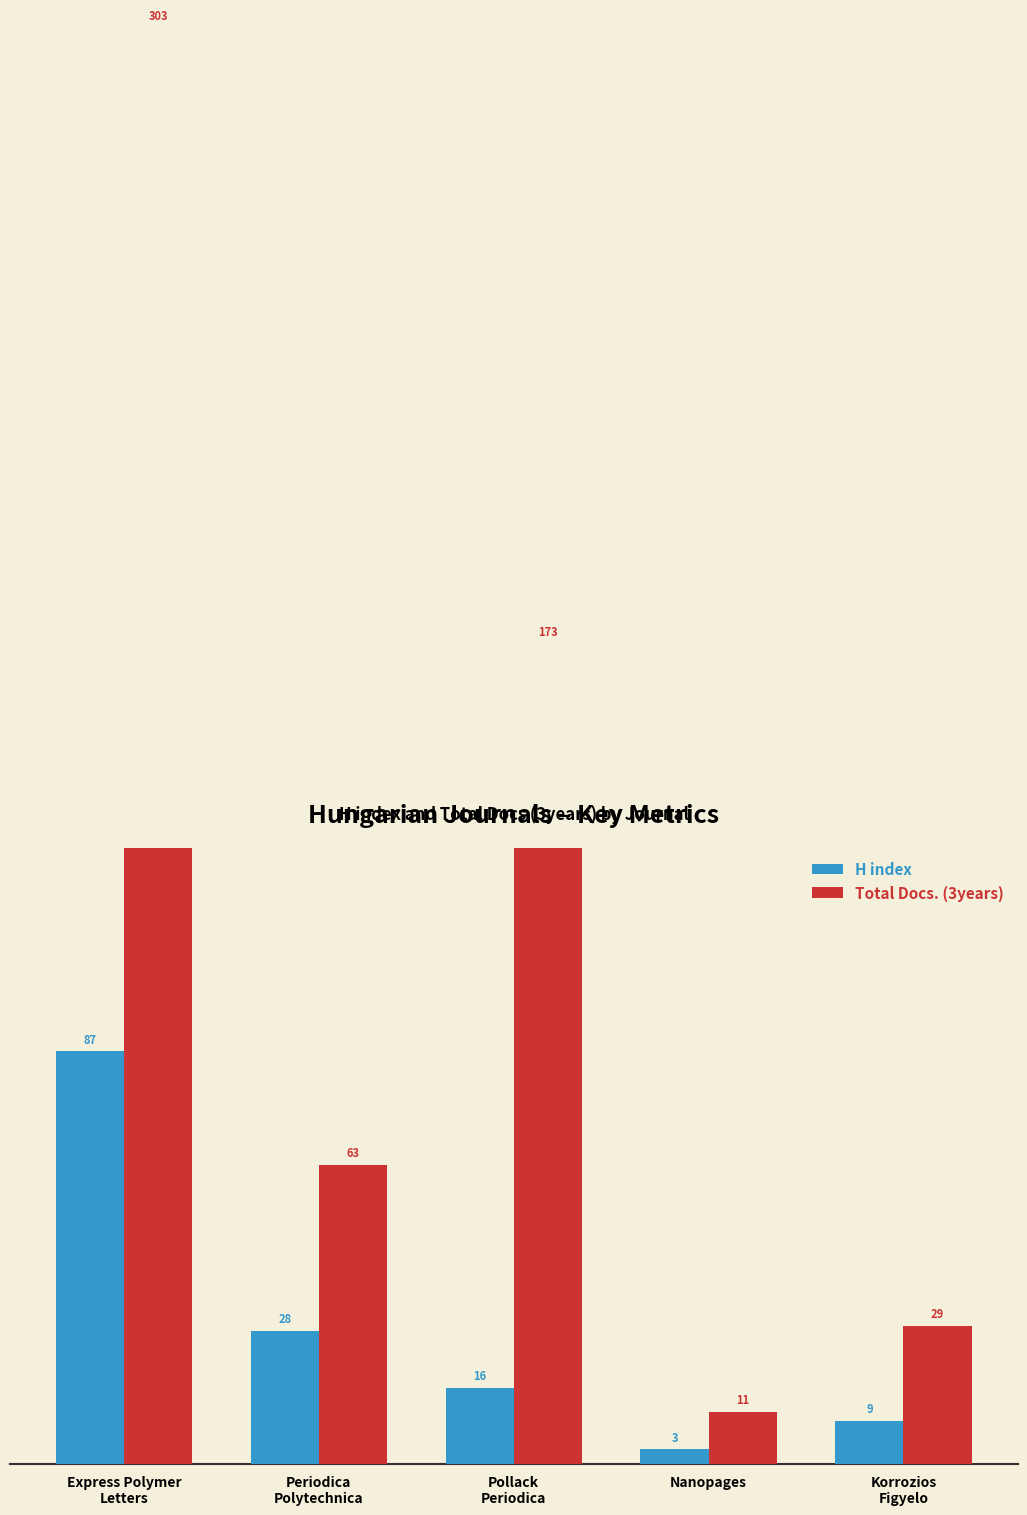

At how many categories does at least one series exceed 66?

2